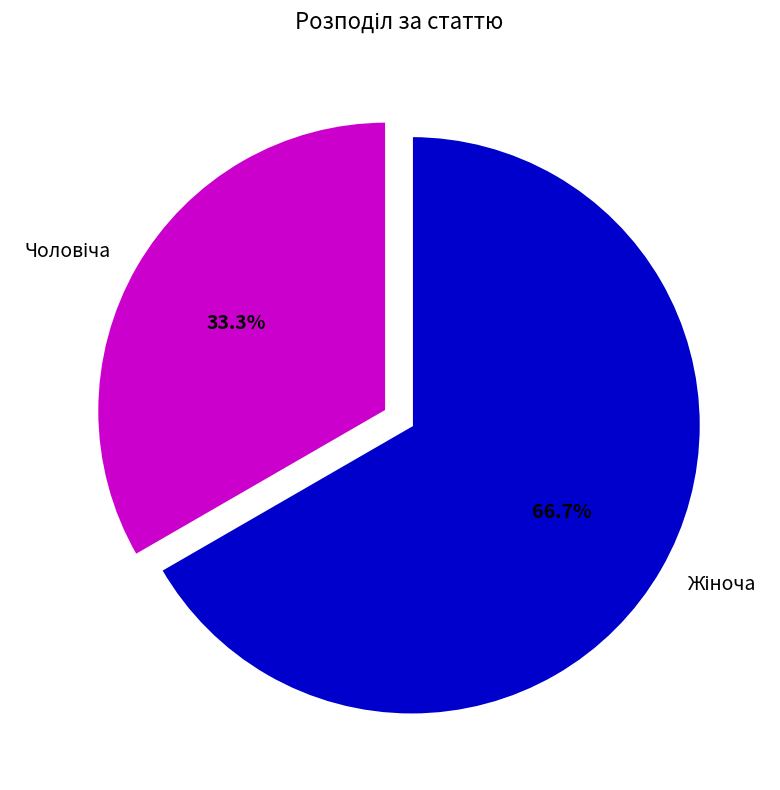

Is there a majority slice in this chart?

Yes